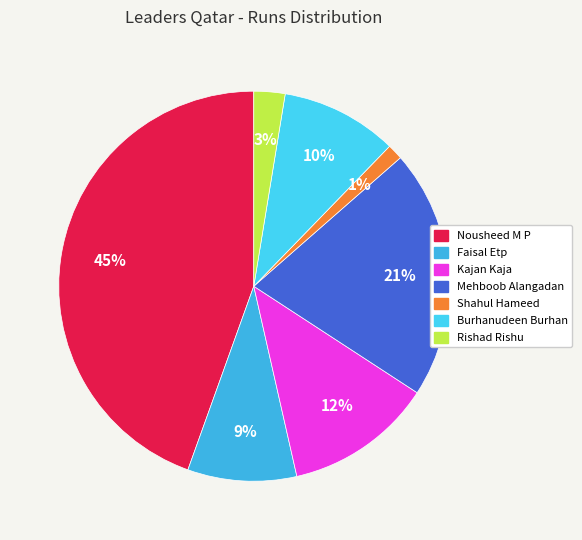

How many slices are in this pie chart?

7